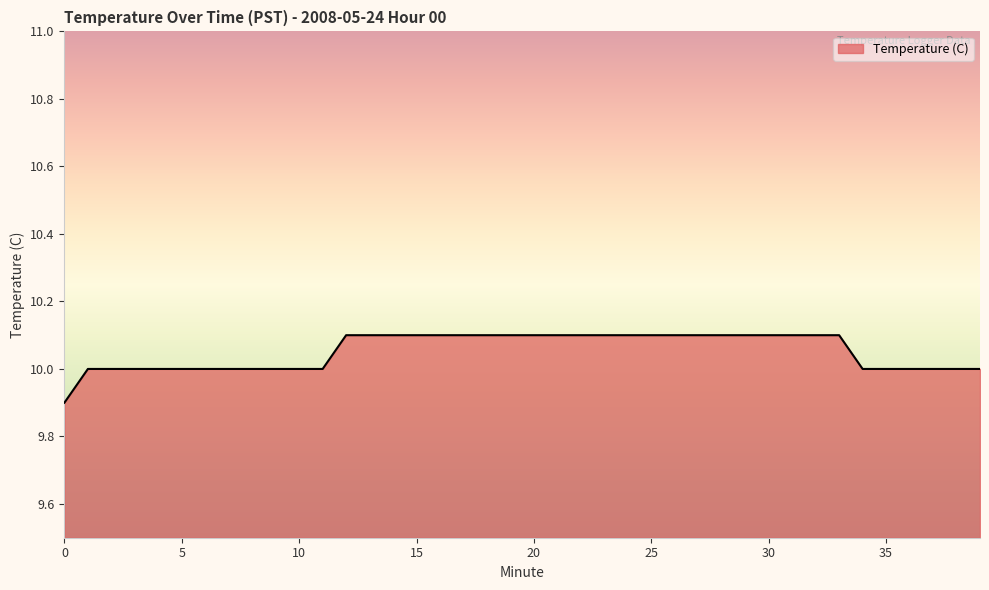

What is the greatest value displayed?

10.1